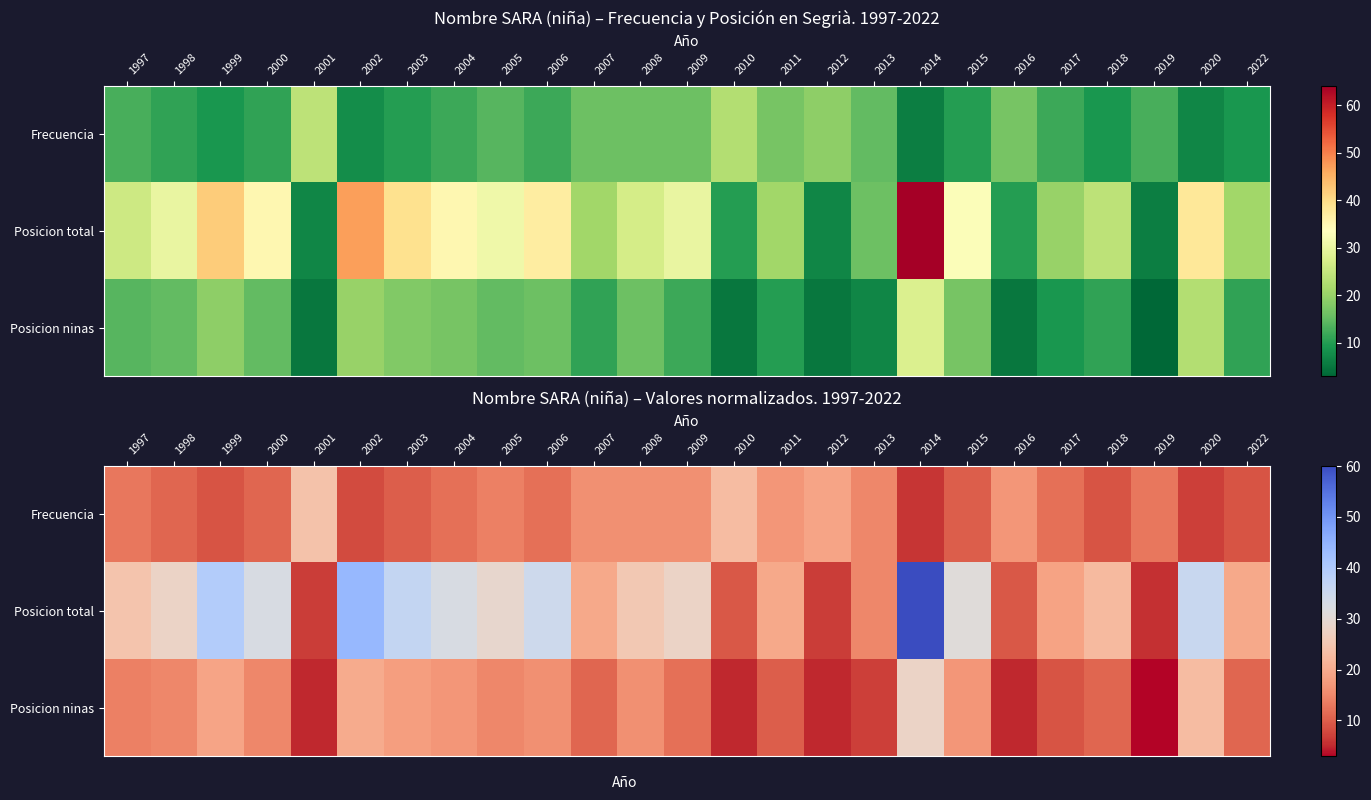

Between 2020 and 2012, which is larger?

2012